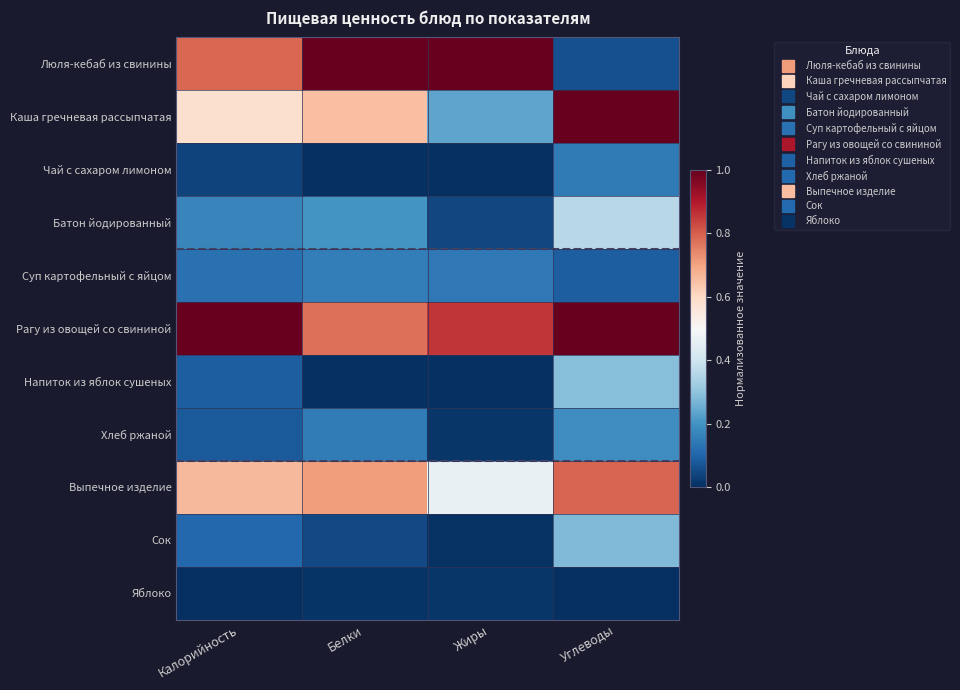

Which series has the largest range (max minus min)?

Люля-кебаб из свинины